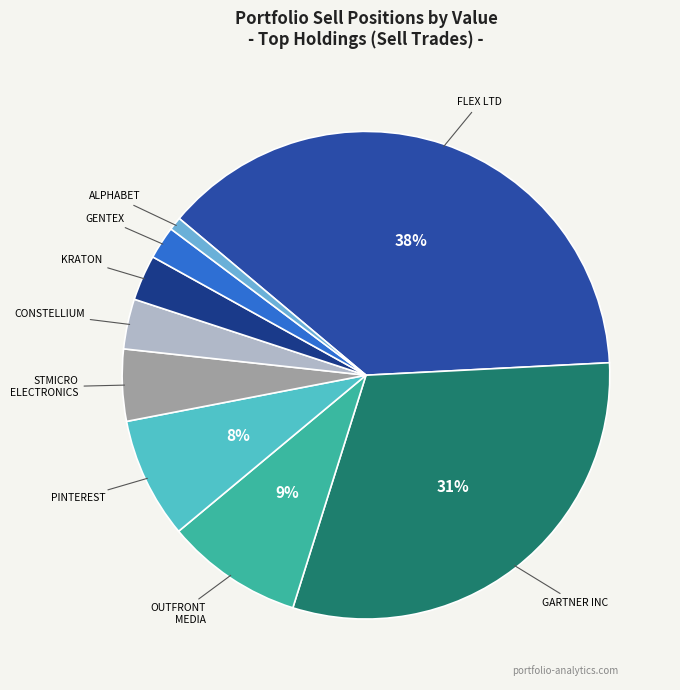

To the nearest percent, what is the average slice percentage?

11%